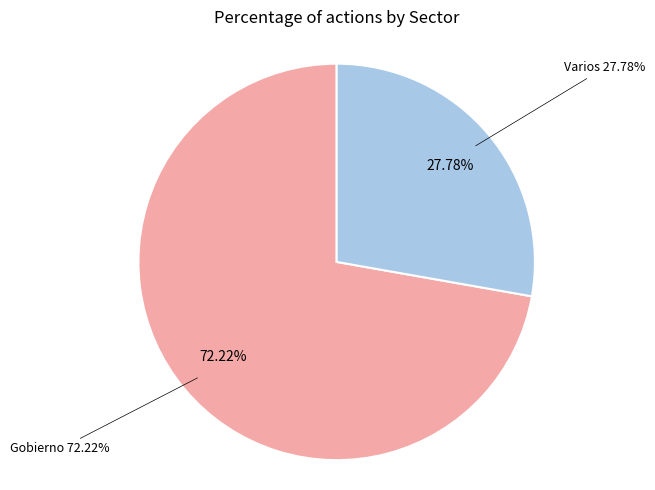

True or false: Gobierno accounts for 72% of the total.

True